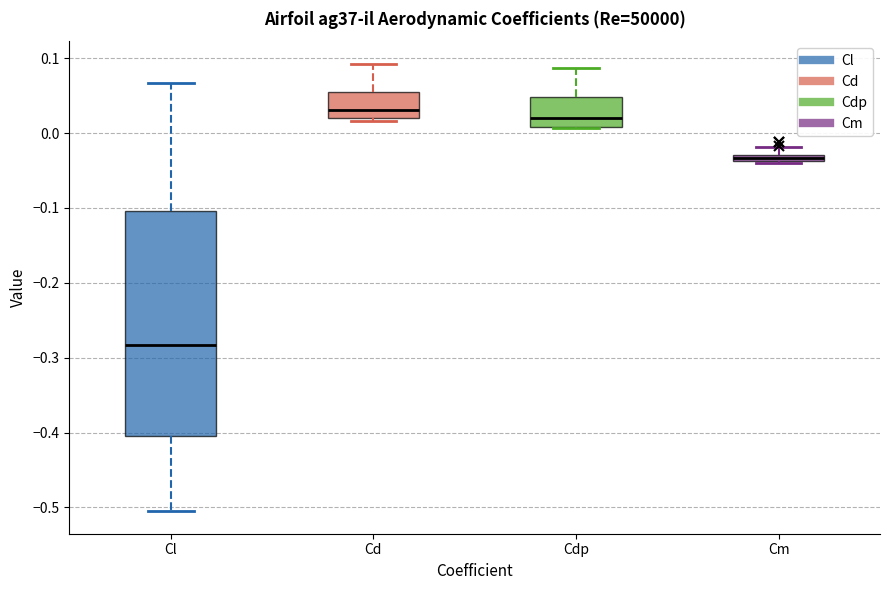

Which box's median line is the lowest?

Cl